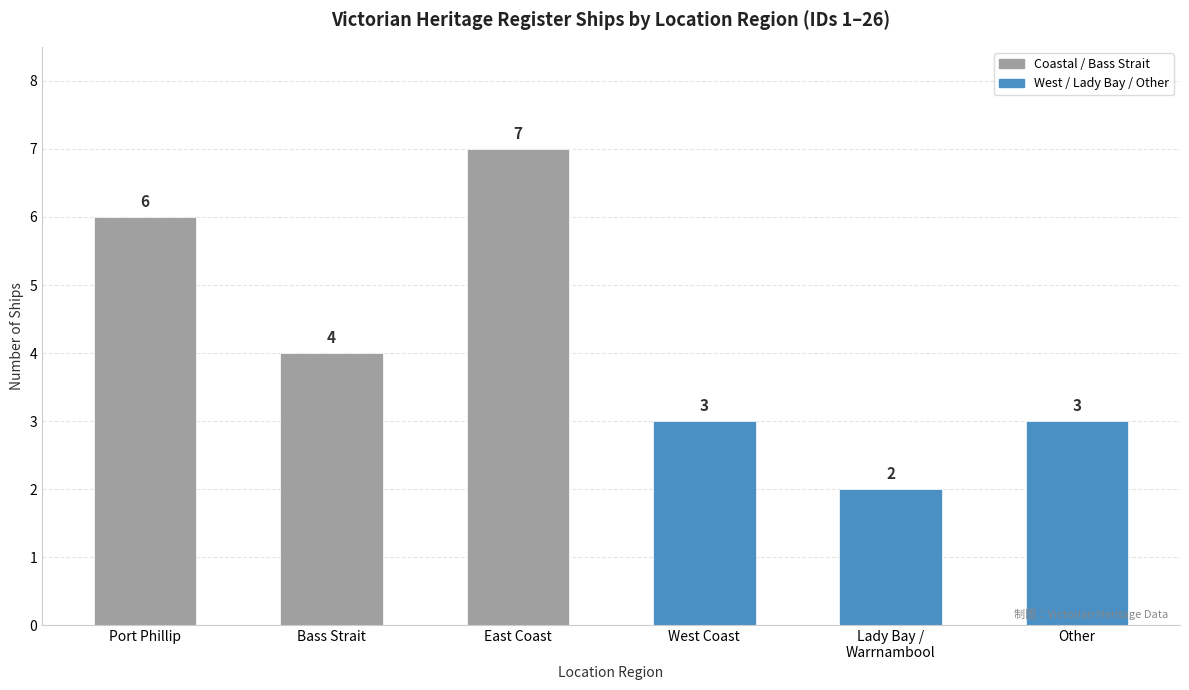

At which category does the chart reach its peak across all series?

East Coast